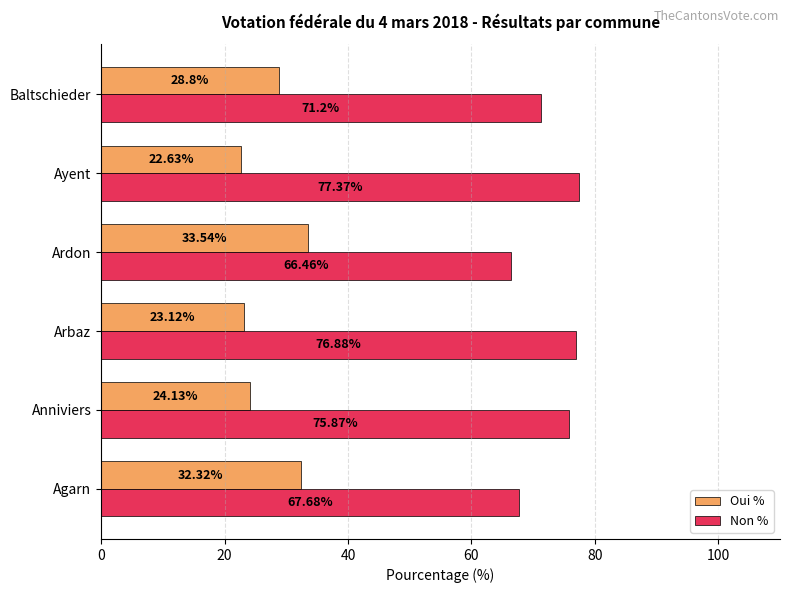

Which category has the highest value across all series?

Ayent